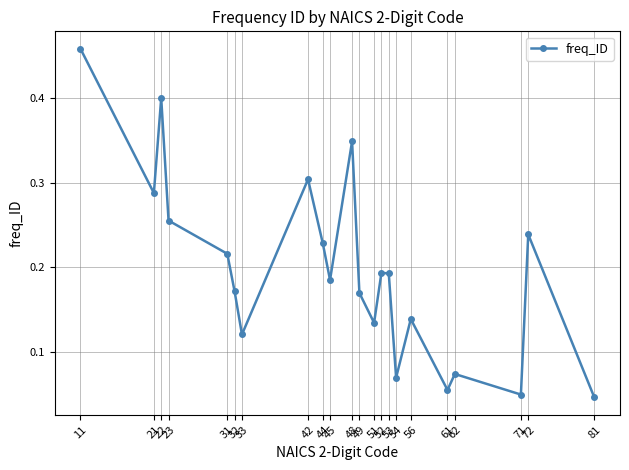

How many points are lower than both their immediate neighbors (excluding endpoints)?

7